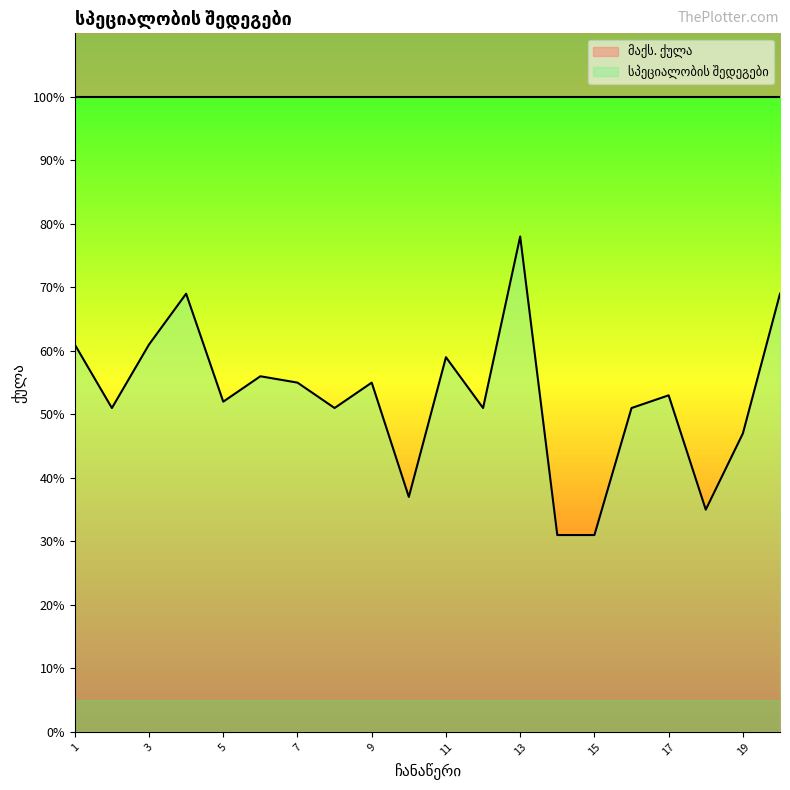

Does the chart have visible grid lines?

No